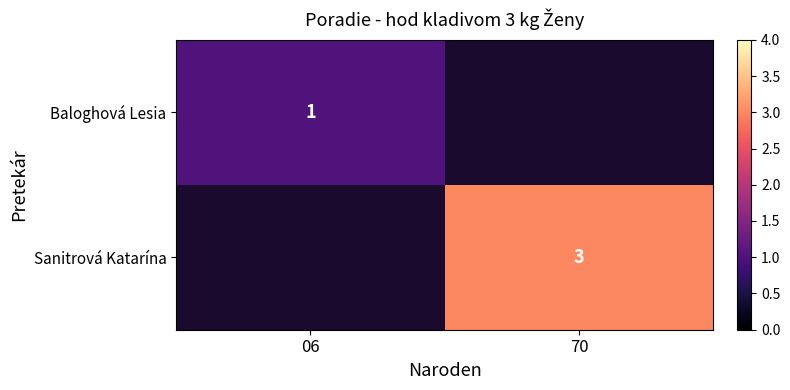

What is the greatest value displayed?

3.0